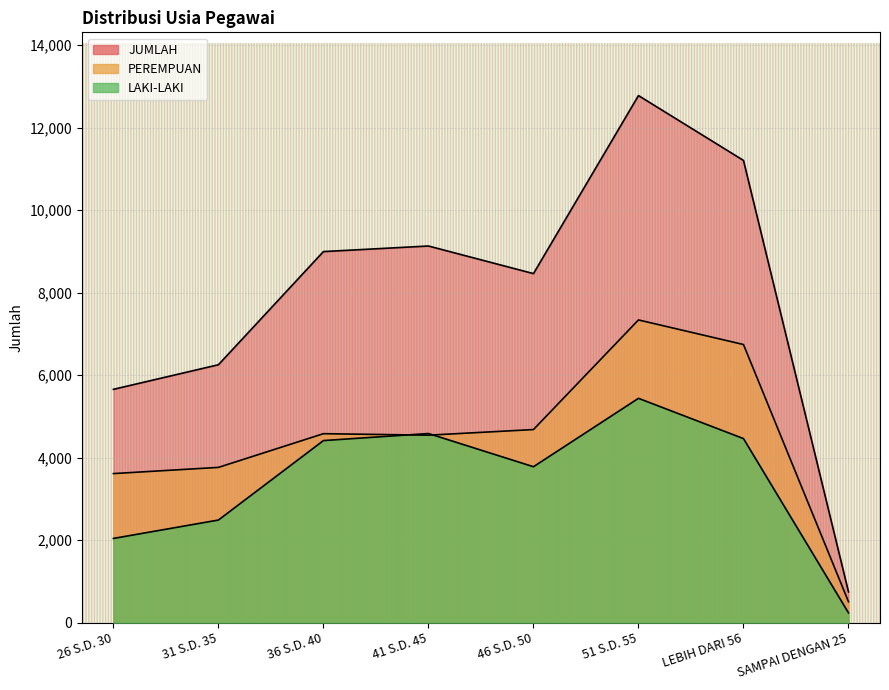

True or false: PEREMPUAN and JUMLAH cross at least once.

False